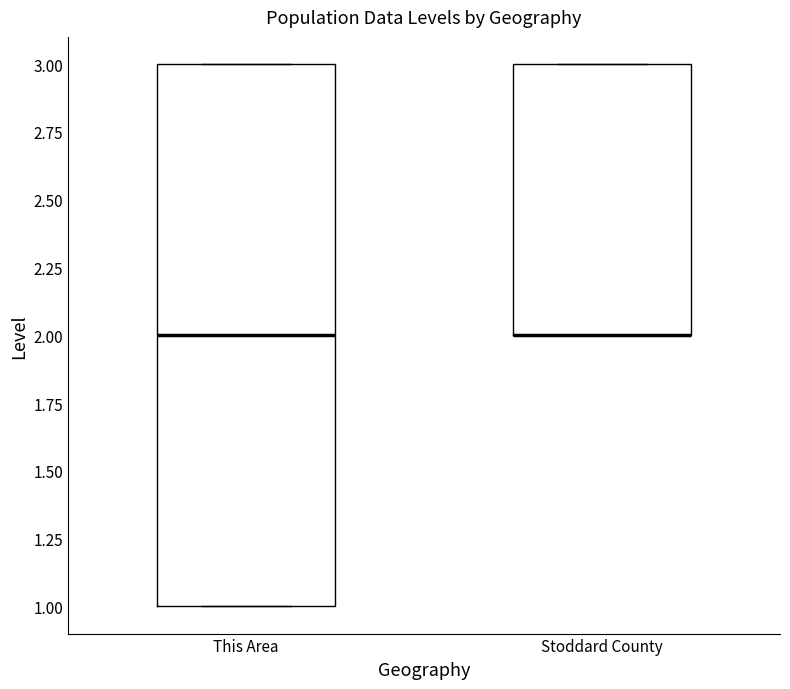

Reading left to right, read every box against the y-axis: the position of its median line, the range the box covers, and the ends of its whiskers. The values are not printed on the chart, so give them approximately, as read against the axis.

This Area: median 2, box 1 to 3, whiskers 1 to 3
Stoddard County: median 2 (drawn on the box's lower edge), box 2 to 3, whiskers 2 to 3